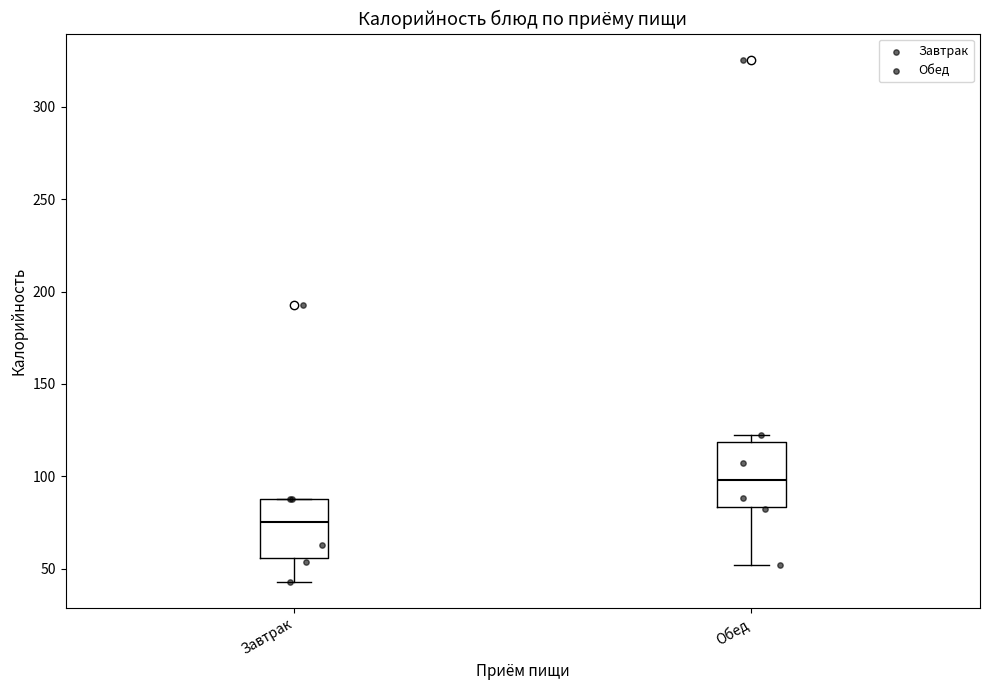

Which box has the lowest median line?

Завтрак